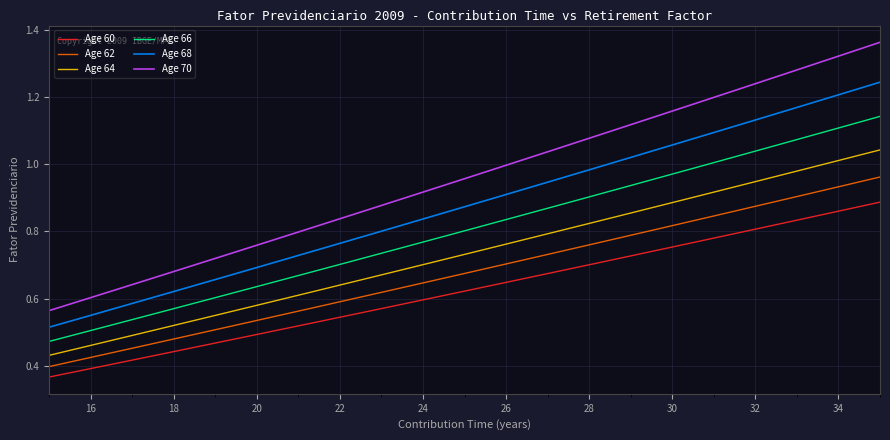

List the series in order of their overall mean, highest first.

Age 70, Age 68, Age 66, Age 64, Age 62, Age 60